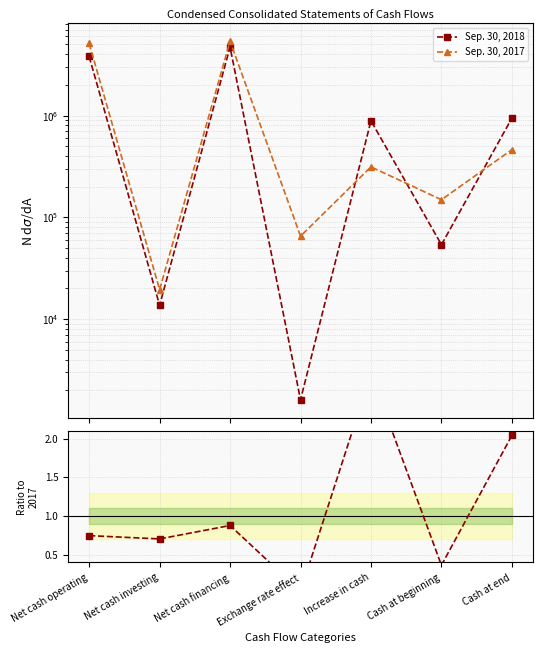

What is the total value across all series at Cash at end?

1403579.0